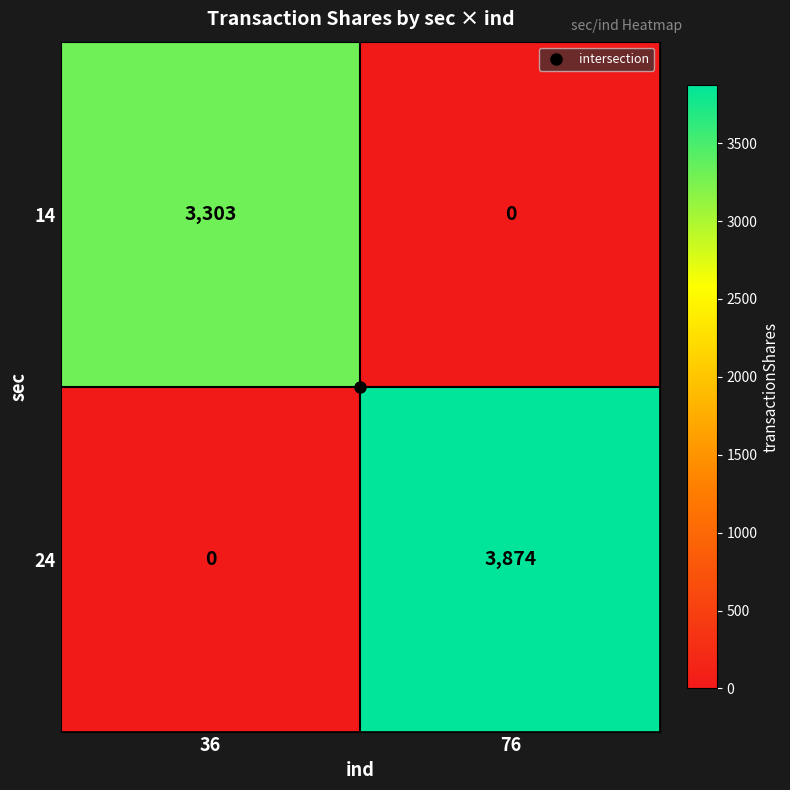

What value does the 14 series have at 36, to the nearest 10?

3300